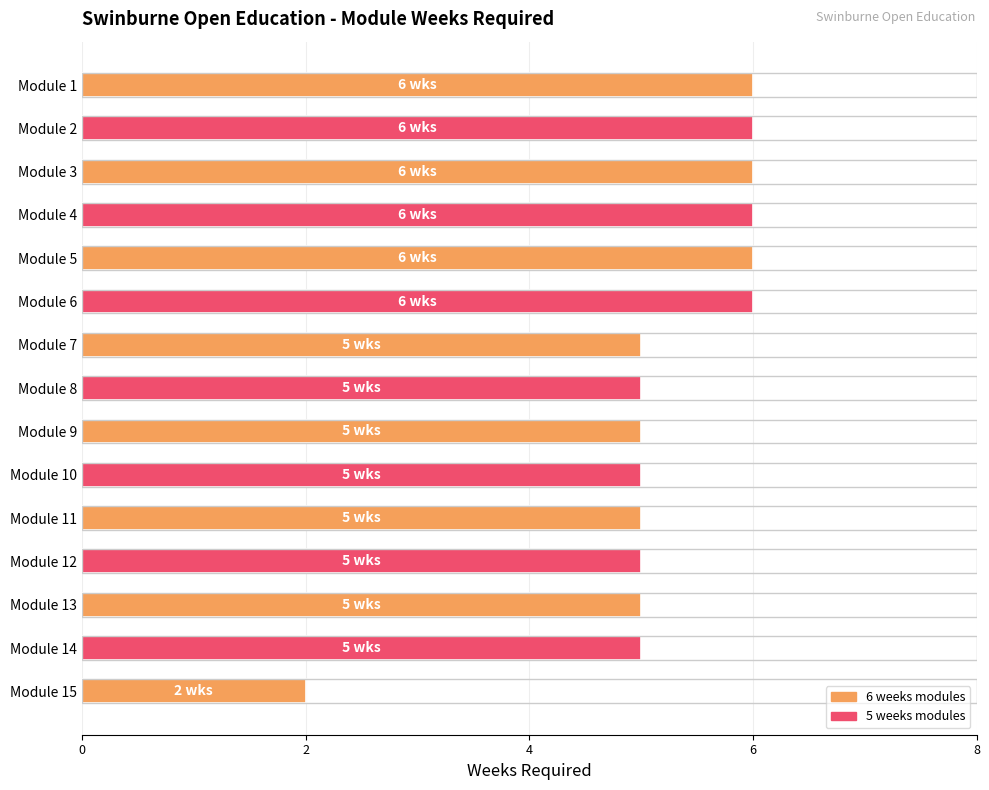

The value at Module 14 is 5. True or false?

True